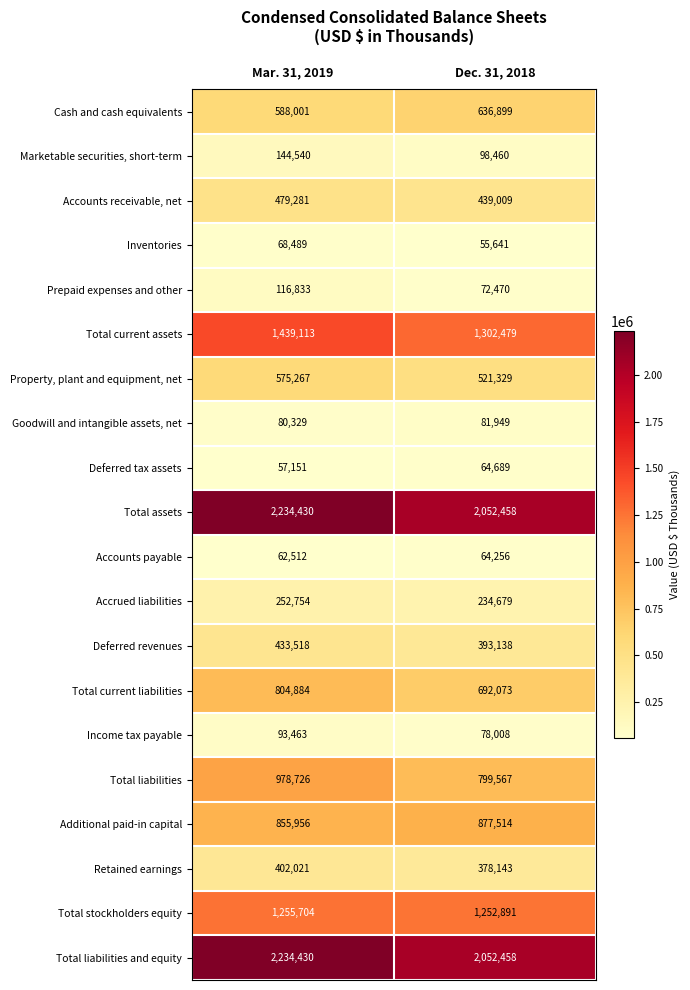

What is the maximum value shown in the chart?

2234430